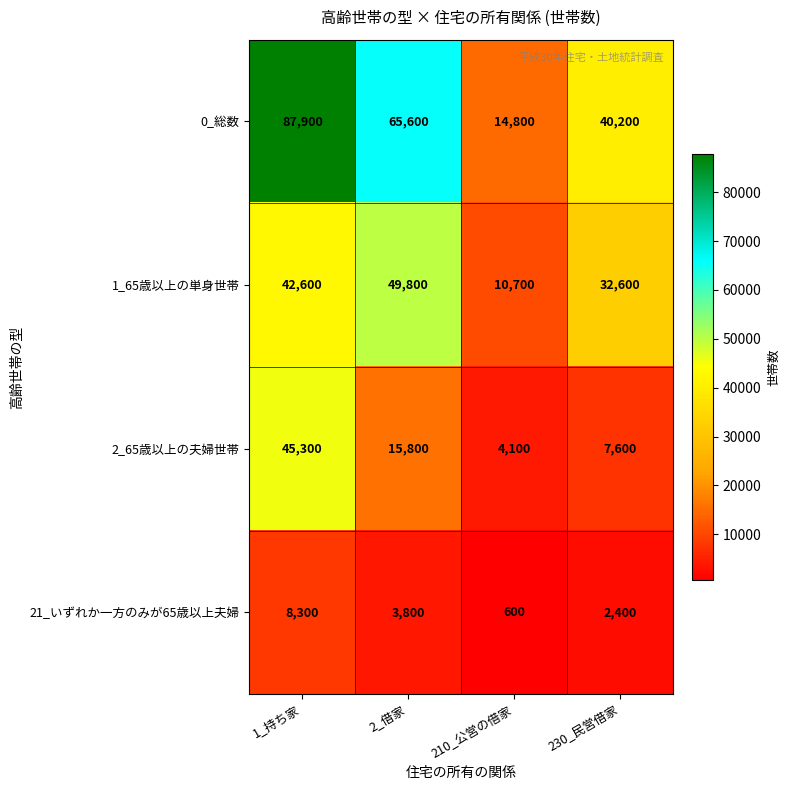

What is the approximate value of 1_65歳以上の単身世帯 at 230_民営借家?

32600